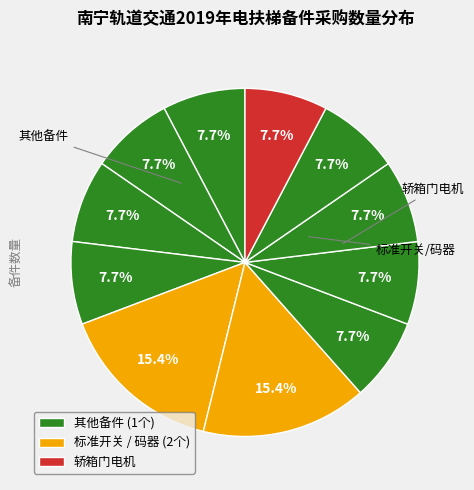

How many slices are in this pie chart?

11